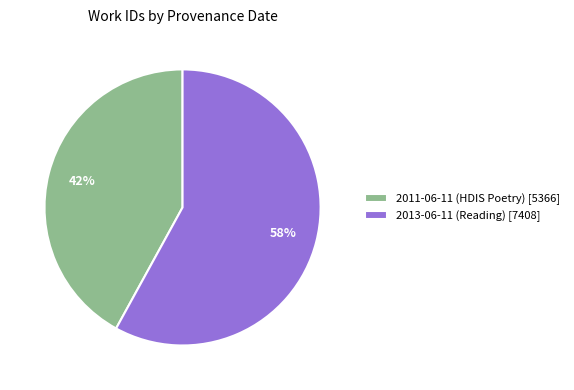

The 2011-06-11 (HDIS Poetry) slice represents 42% of the pie. True or false?

True